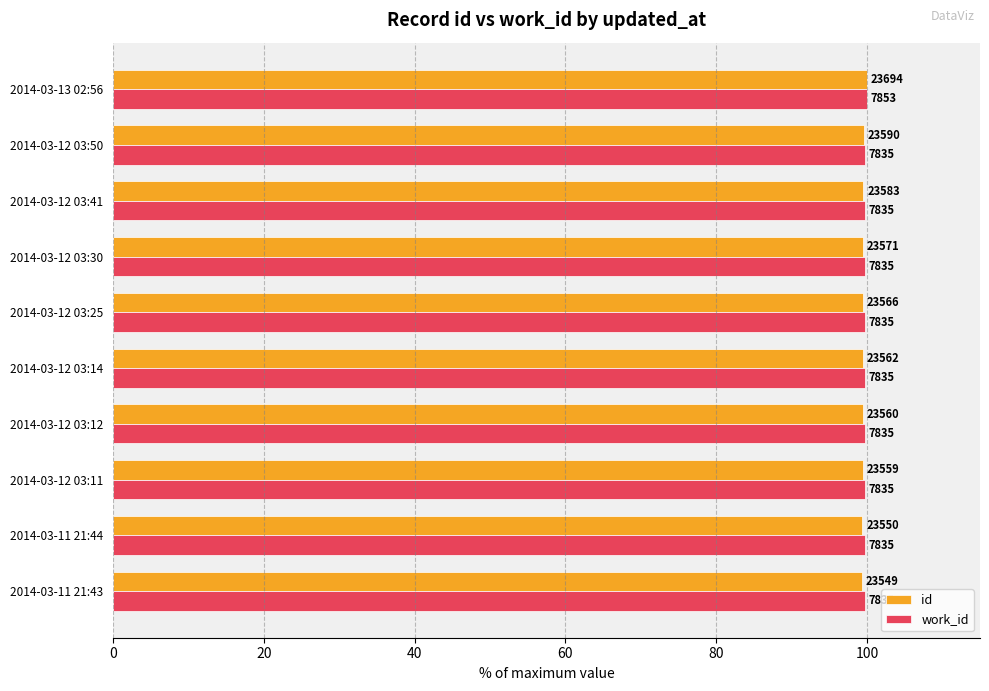

Count the id values in the range 99 to 100.

10